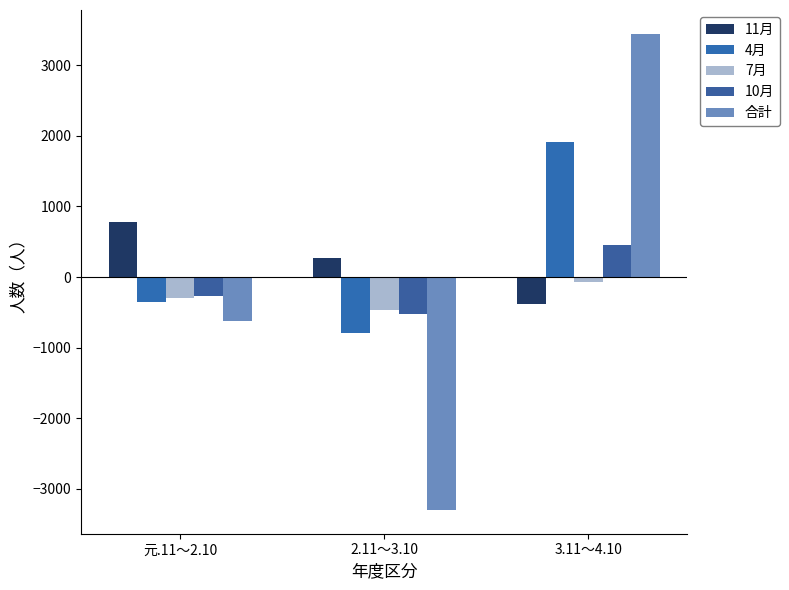

What is the spread (max minus min) of values at 3.11～4.10?

3825